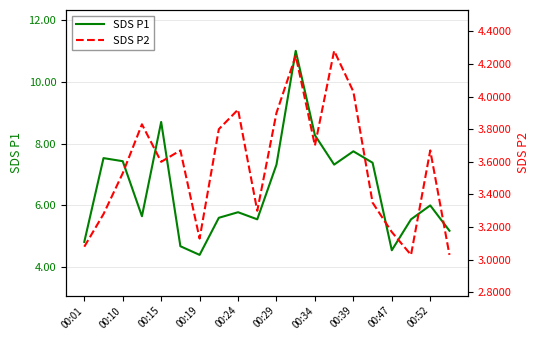

True or false: SDS P1 has a value of 4.4 at 00:19.

True